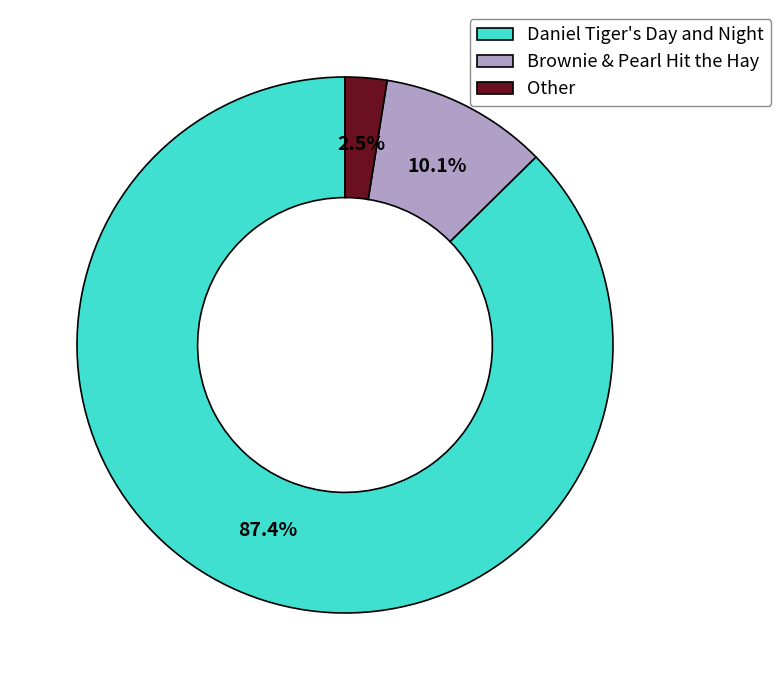

To the nearest percent, what is the difference between the largest and smallest slice percentages?

85%